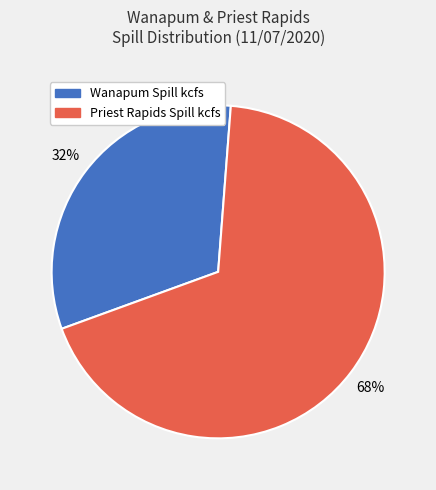

Is there a majority slice in this chart?

Yes